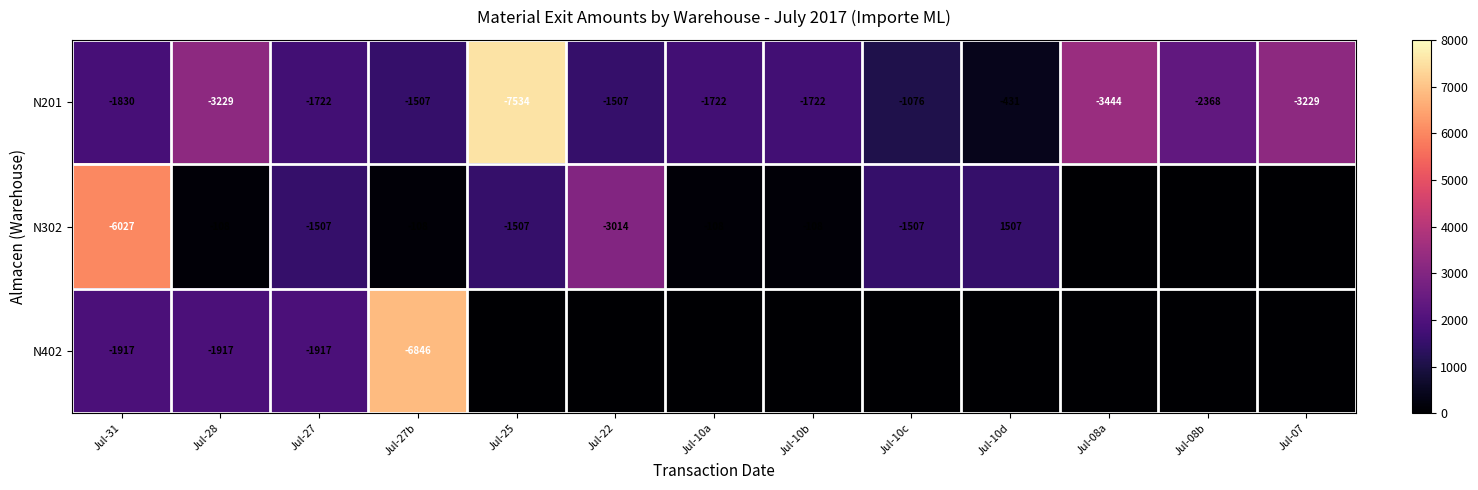

The value of N201 at Jul-07 is -3229. True or false?

True